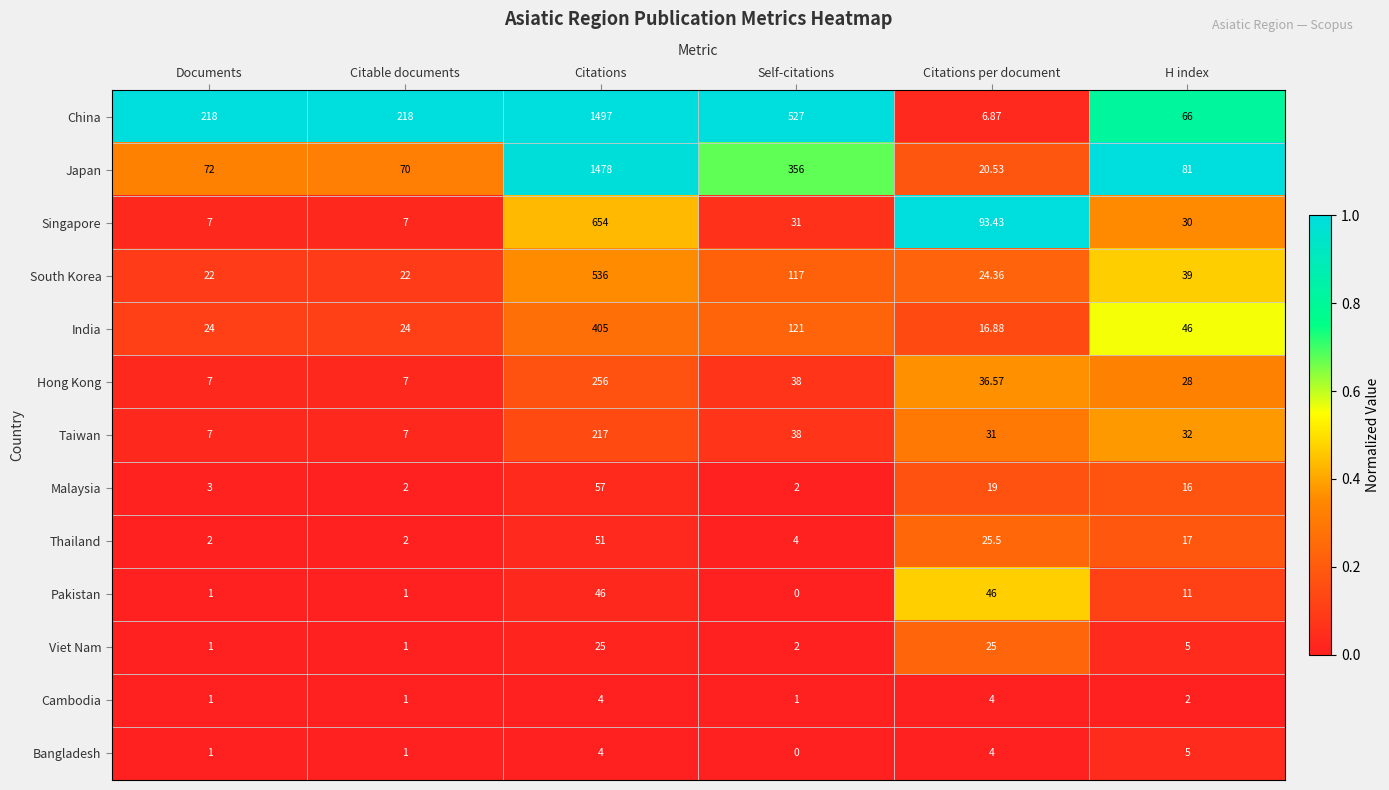

Which series has the largest total across all categories?

China